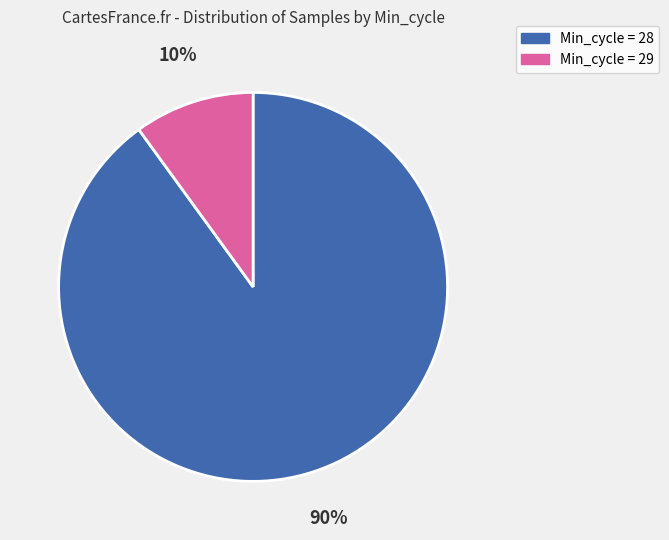

To the nearest percent, what is the average slice percentage?

50%